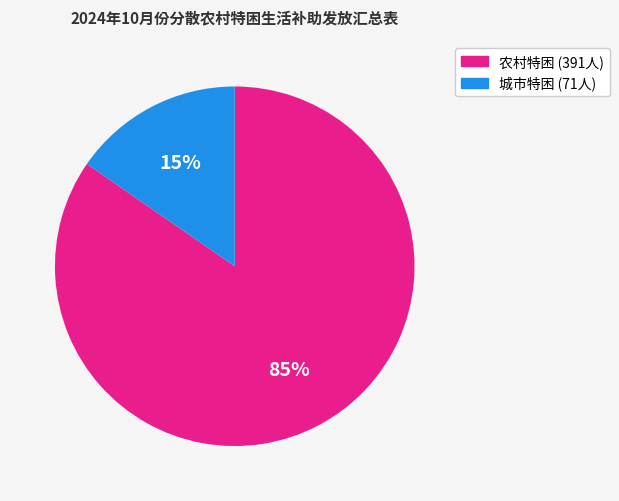

Is there a majority slice in this chart?

Yes